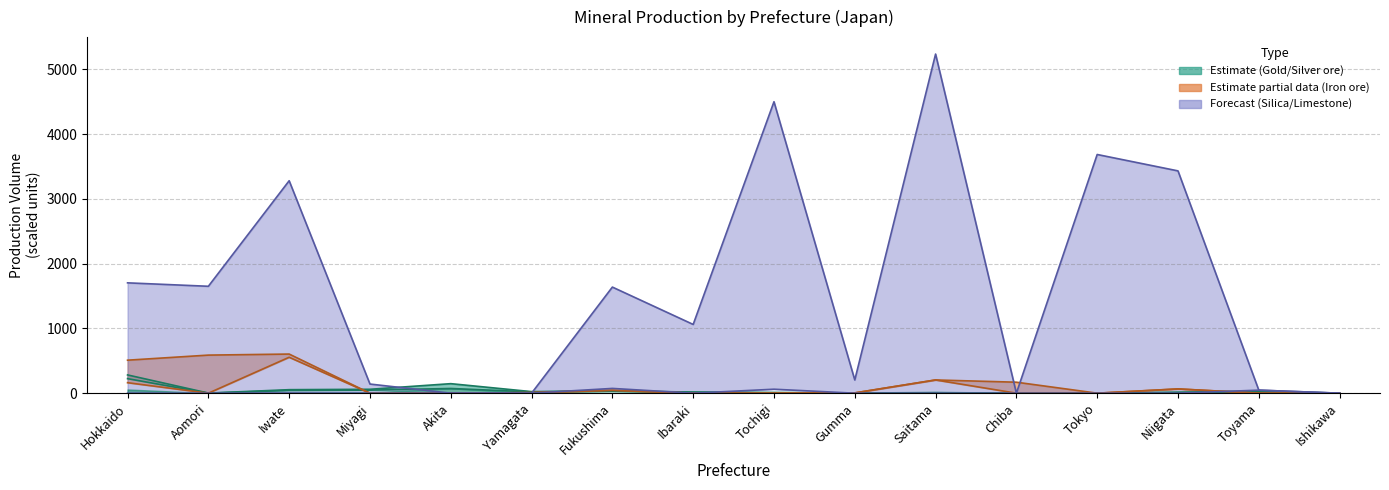

Reading left to right, list all the values displayed in this chart.

Gold ore (g): 224.6	0.5	42.9	47.3	72.6	19.6	30.9	15.1	4.8	1.0	5.9	0.0	0.0	9.8	14.2	0.0
Iron ore (t): 162.1	0.0	554.3	0.0	0.0	8.5	43.0	0.0	0.0	4.4	204.2	0.0	0.0	65.6	0.0	0.0
Silica sand (t): 0.0	0.0	1.9	0.0	0.0	0.1	73.6	0.0	61.3	0.0	0.0	0.0	0.0	0.0	46.9	0.0
Limestone (1000t): 1703.0	1650.0	3278.9	141.0	0.0	0.1	1637.6	1061.0	4498.3	204.0	5234.0	0.0	3684.0	3431.0	46.9	0.0